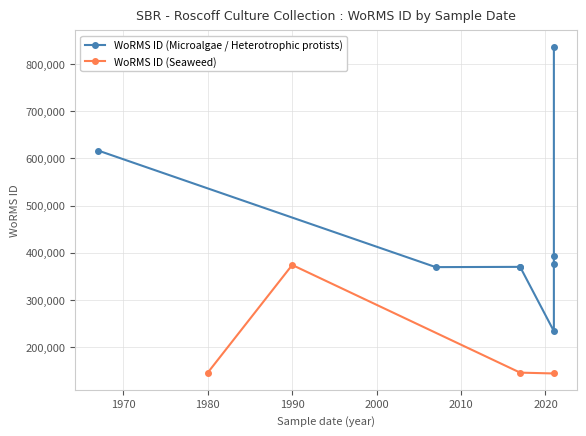

The value of WoRMS ID (Seaweed) at 1990 is 654117. True or false?

False